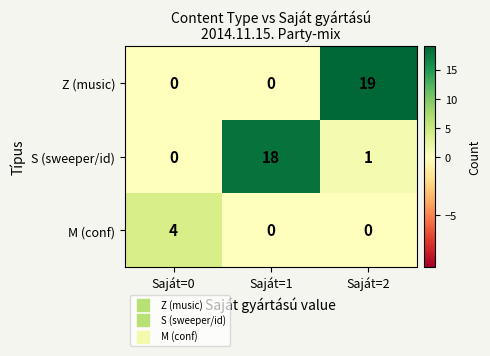

What is the total value across all series at Saját=0?

4